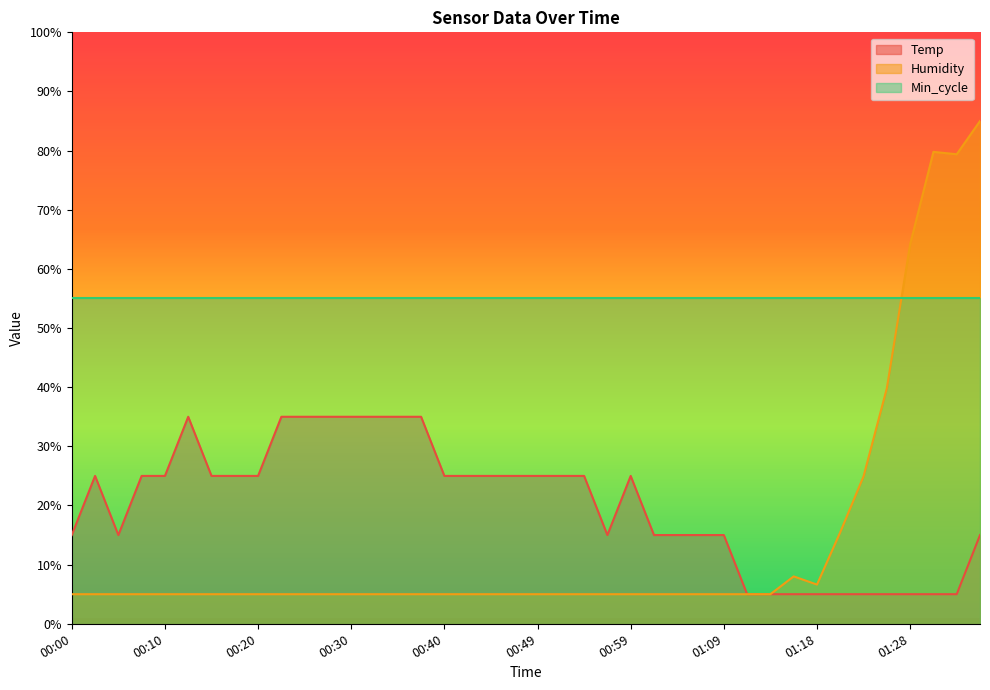

What is the maximum value for Temp?

35.0